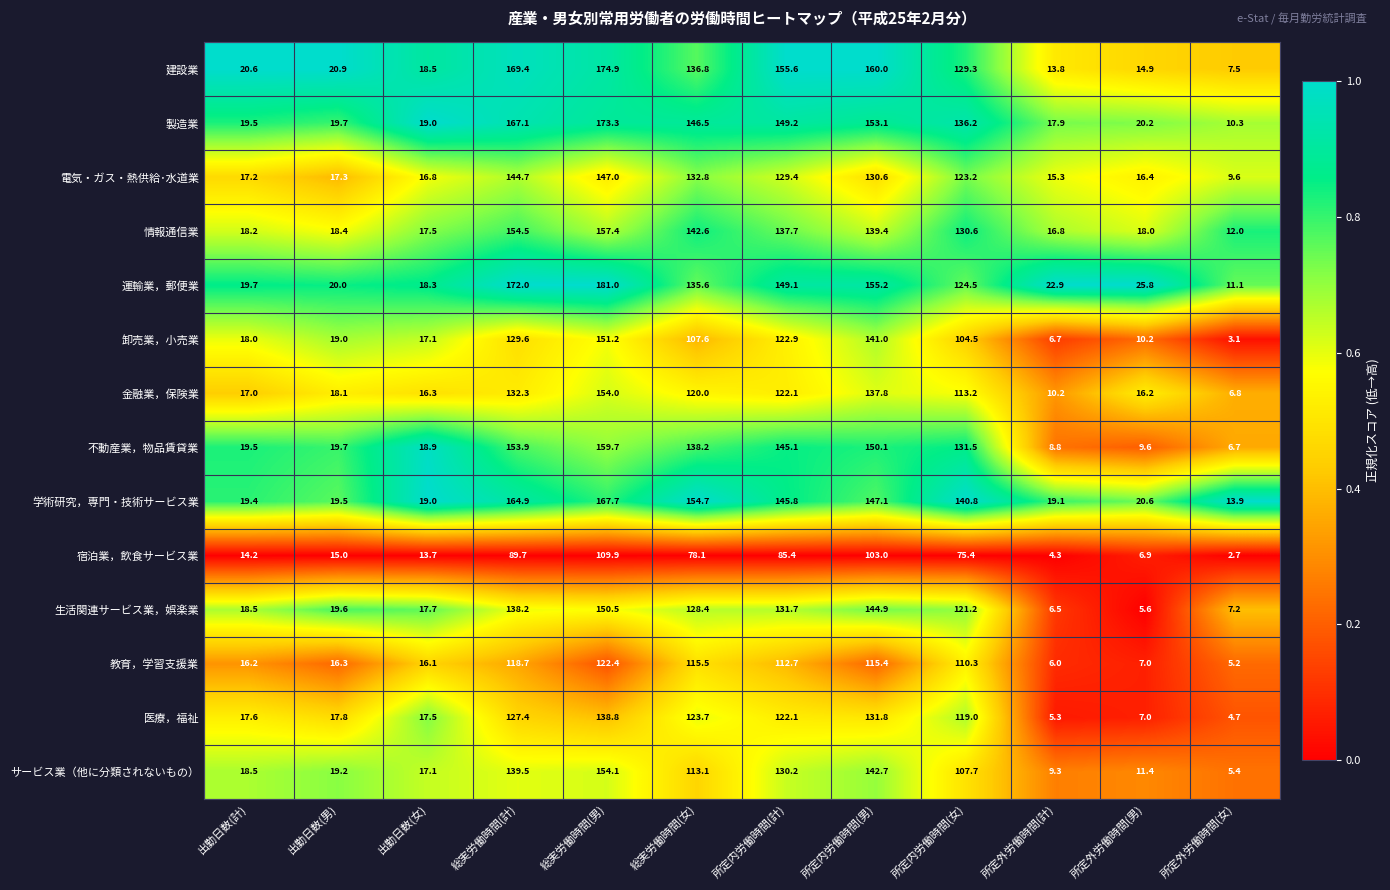

At 所定外労働時間(計), list the series in order from largest to smallest.

運輸業，郵便業, 学術研究，専門・技術サービス業, 製造業, 情報通信業, 電気・ガス・熱供給･水道業, 建設業, 金融業，保険業, サービス業（他に分類されないもの）, 不動産業，物品賃貸業, 卸売業，小売業, 生活関連サービス業，娯楽業, 教育，学習支援業, 医療，福祉, 宿泊業，飲食サービス業